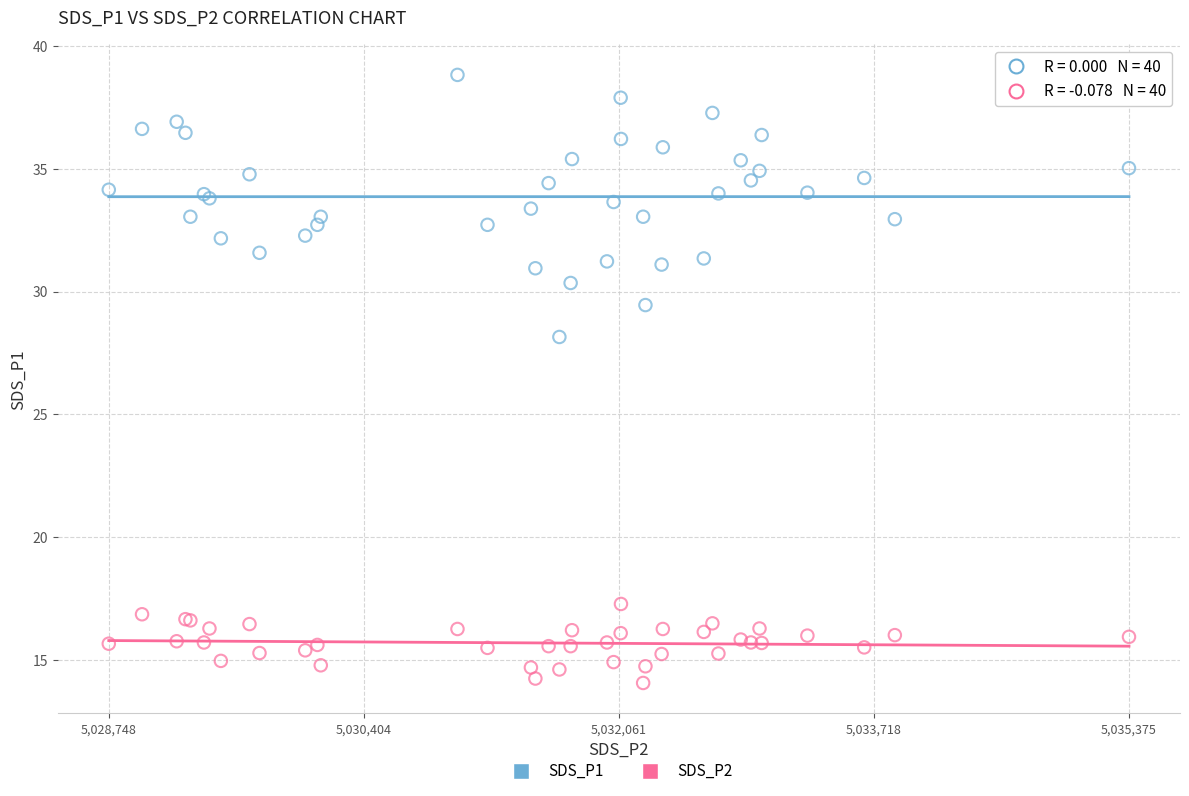

What are all the series names shown in the legend?

SDS_P1, SDS_P2